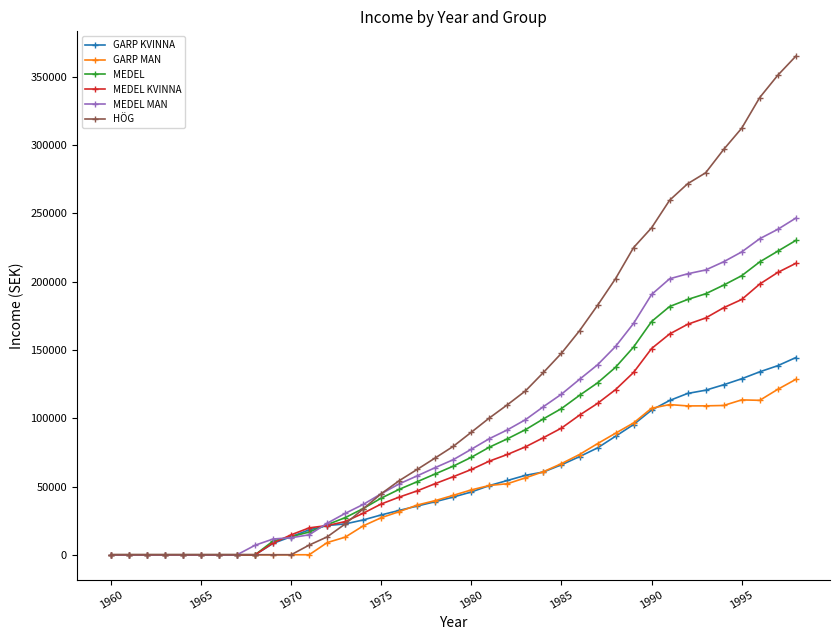

What is the maximum value for GARP KVINNA?

144408.6